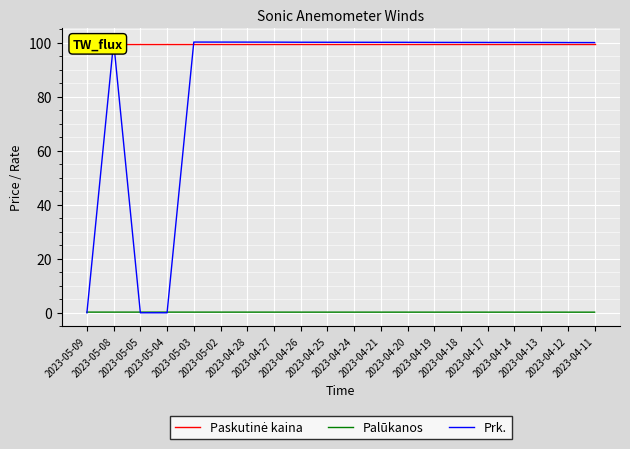

What is the label of the 17th point from the left?

2023-04-14